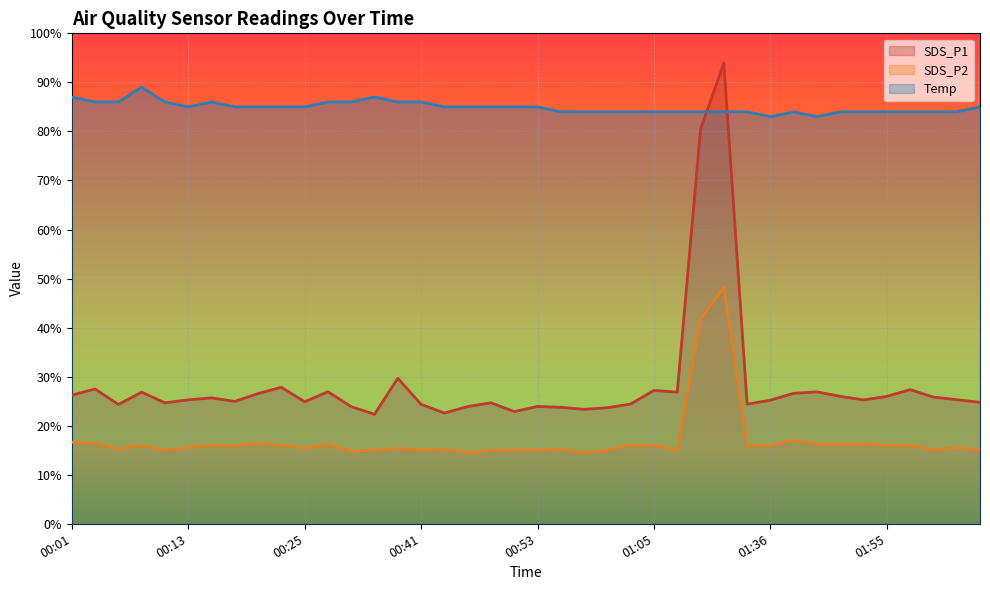

Where does the Temp series first go above 85?

00:01